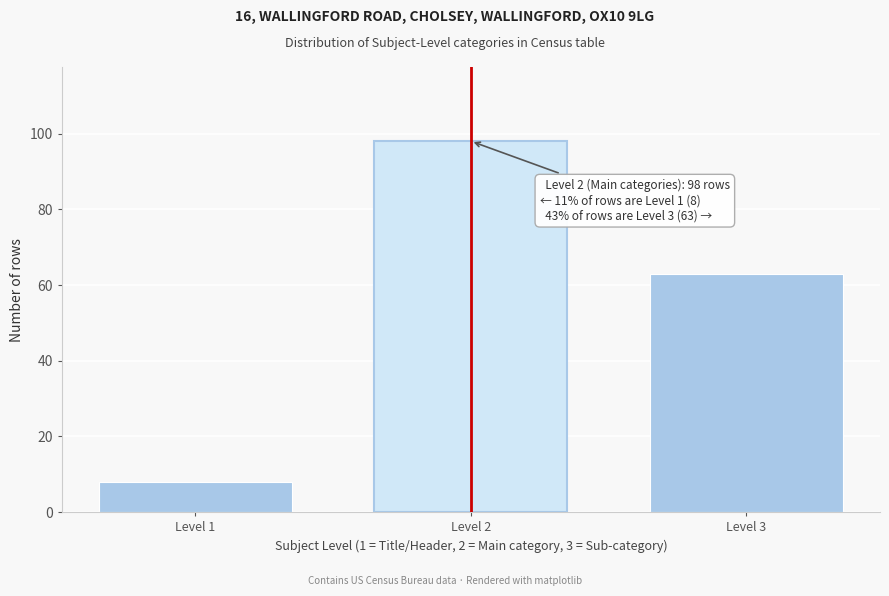

Reading left to right, list all the values displayed in this chart.

Level 1=8	Level 2=98	Level 3=63